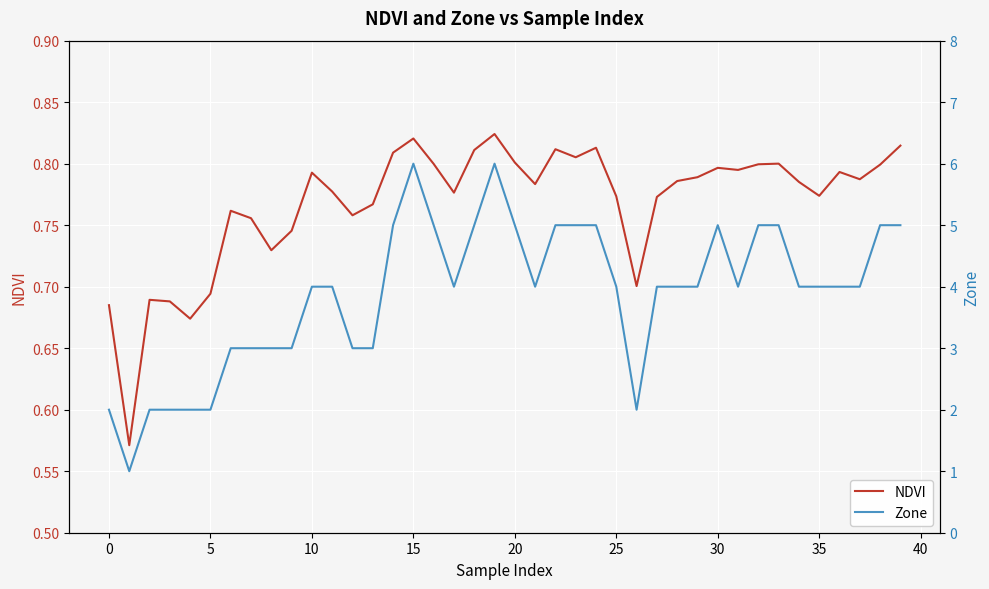

How many series are shown in this chart?

2